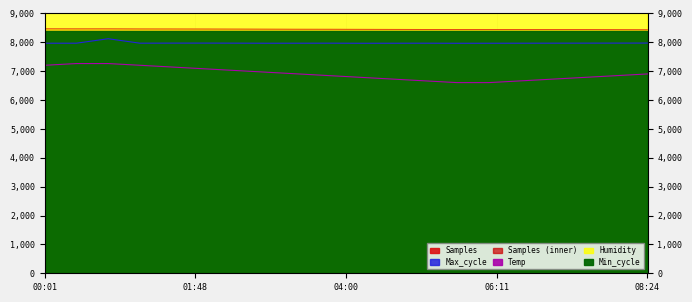

What is the label of the 1st point from the left?

00:01